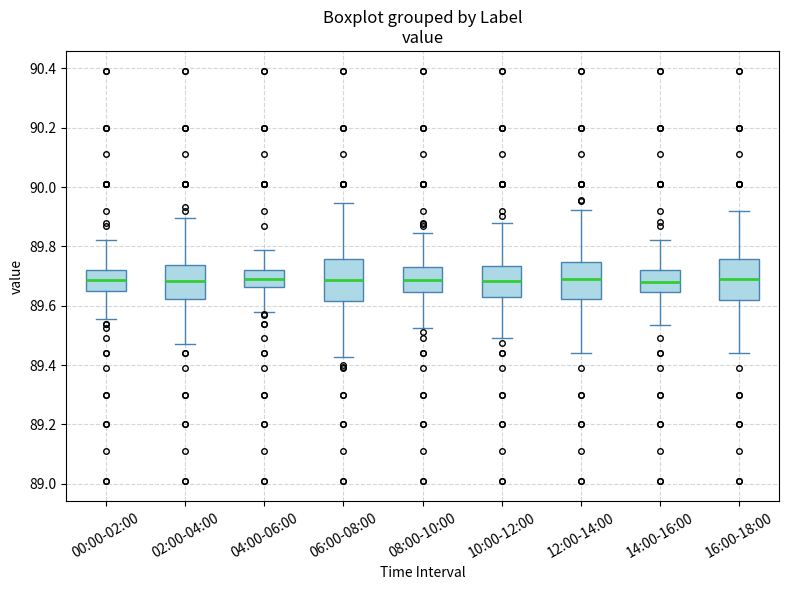

Where is the upper edge of the box for 04:00-06:00 on the y-axis? The values are not printed on the chart, so give them approximately, as read against the axis.

89.72